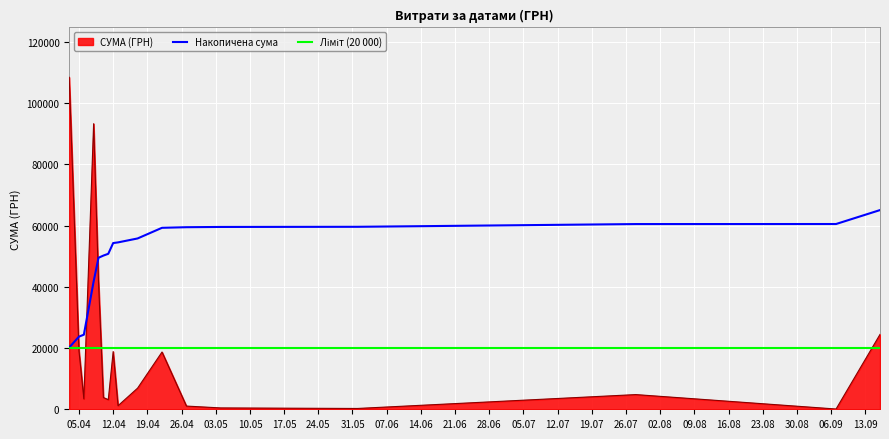

At how many categories does at least one series exceed 34498?

15